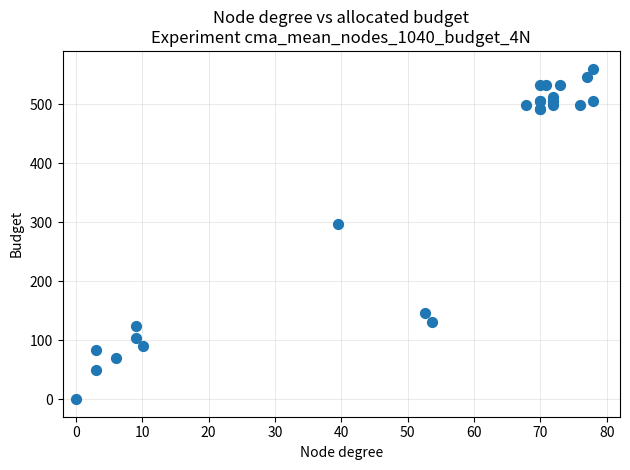

What Y value in the scatter plot is closest to 280?

297.3